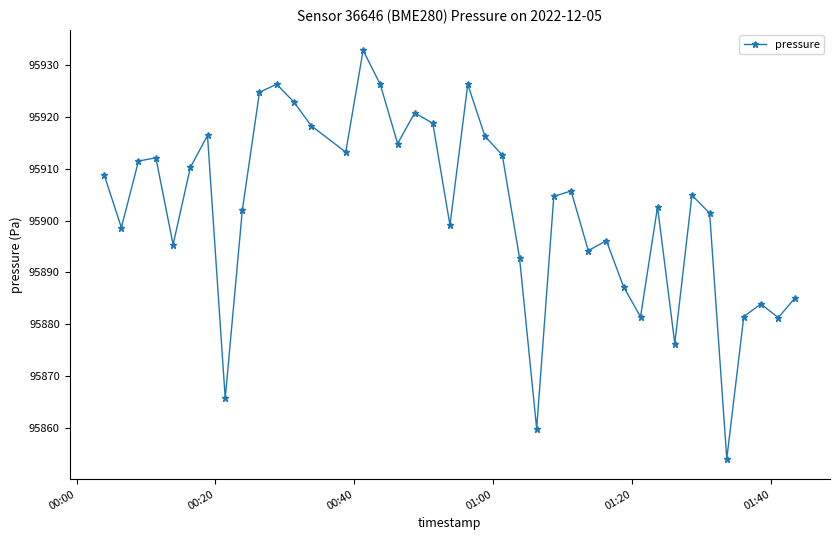

How many points are higher than both their immediate neighbors (excluding endpoints)?

11